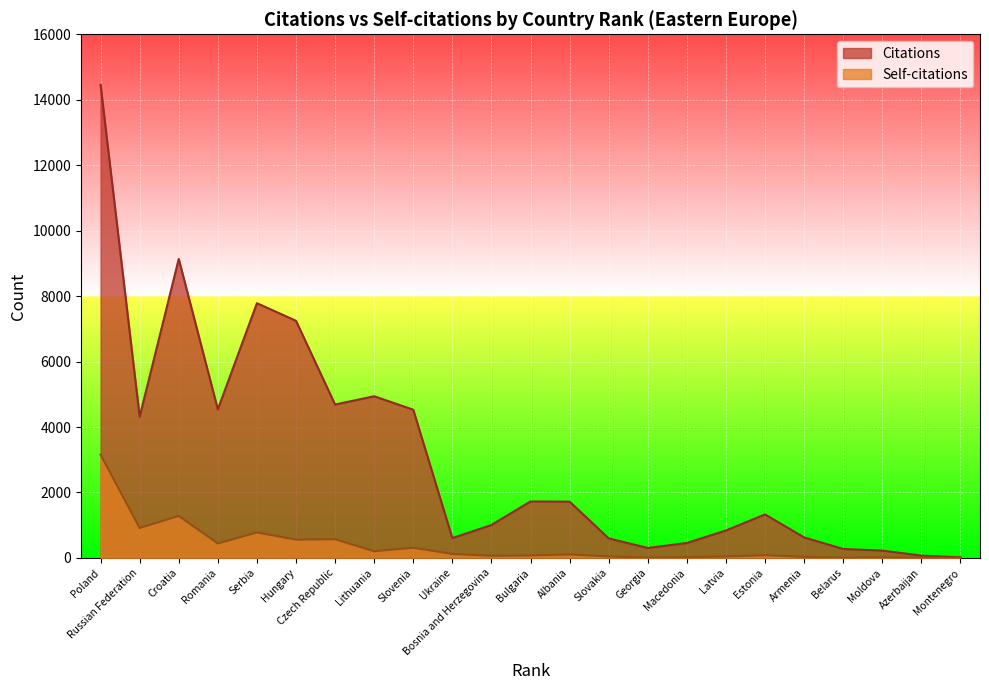

True or false: Citations has a value of 457 at Macedonia.

True